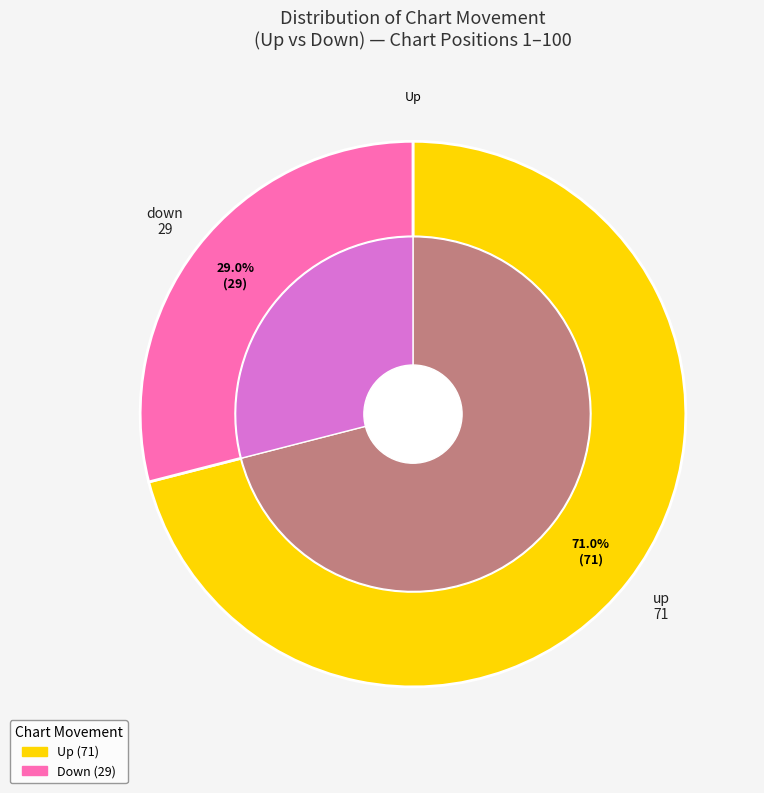

What percentage is the up slice, to the nearest percent?

71%